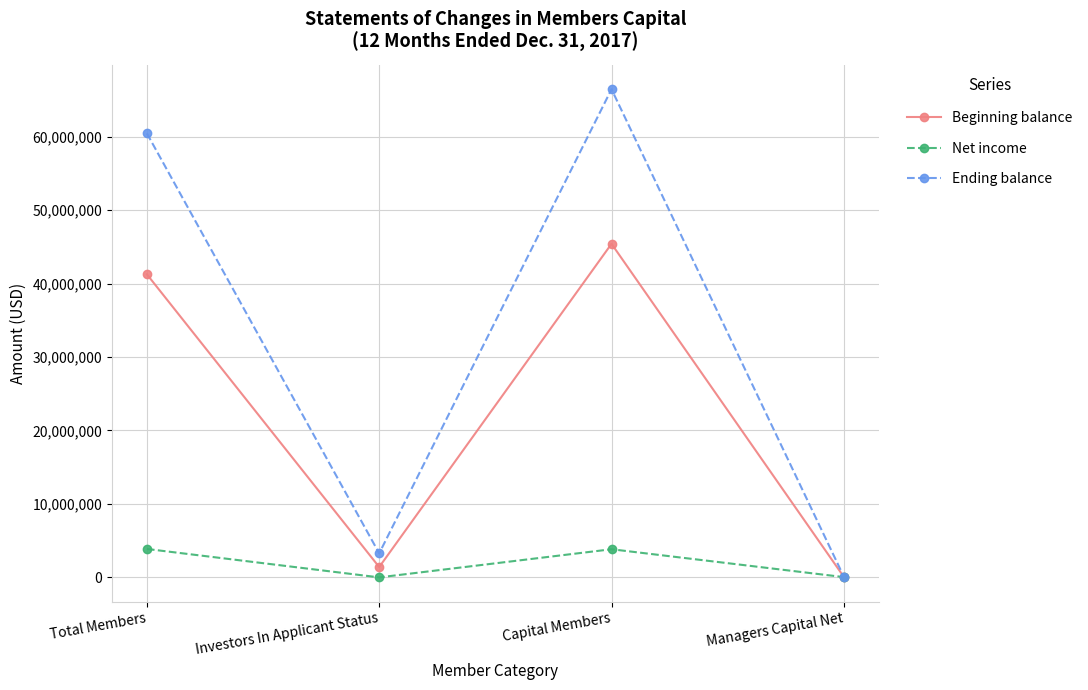

How many distinct data groups are displayed?

3